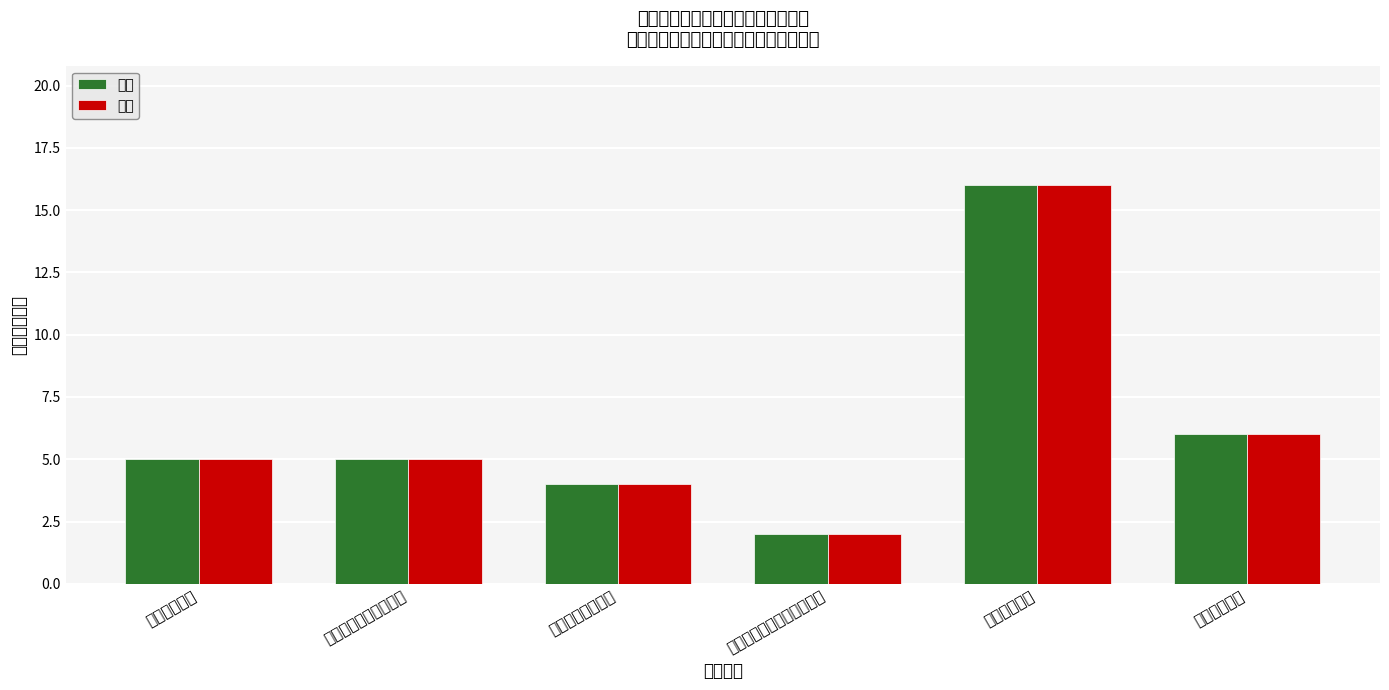

Is it true that 乡级 equals 7 at 社会保险缴费申报?

False